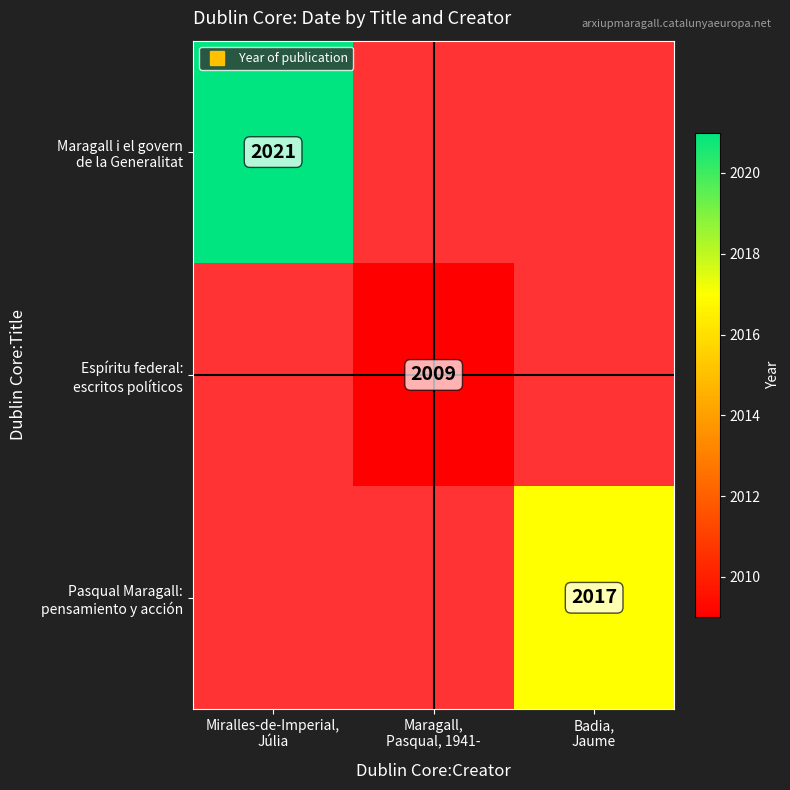

Rank the categories by Maragall i el govern de la Generalitat value from lowest to highest.

Maragall, Pasqual, 1941-, Badia, Jaume, Miralles-de-Imperial, Júlia